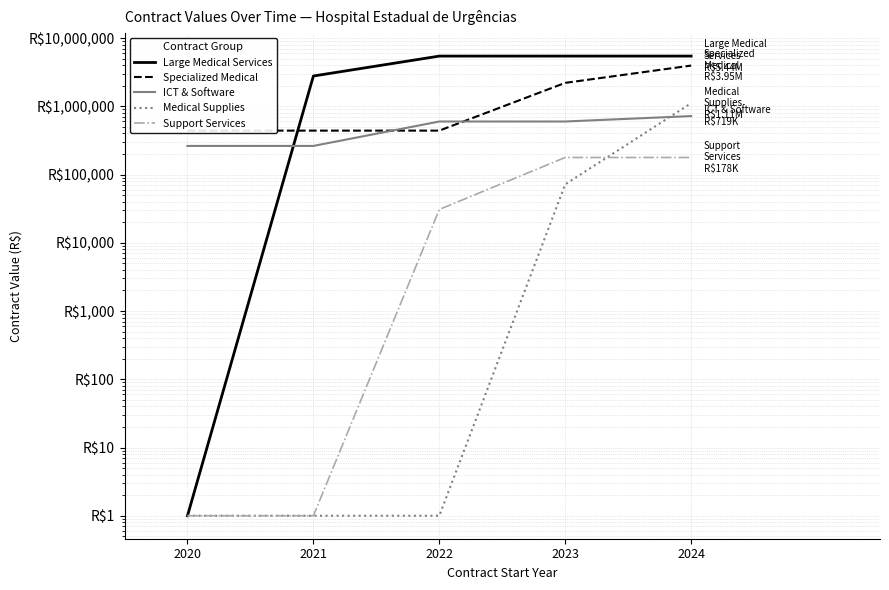

Does the chart display data point markers on the line(s)?

No